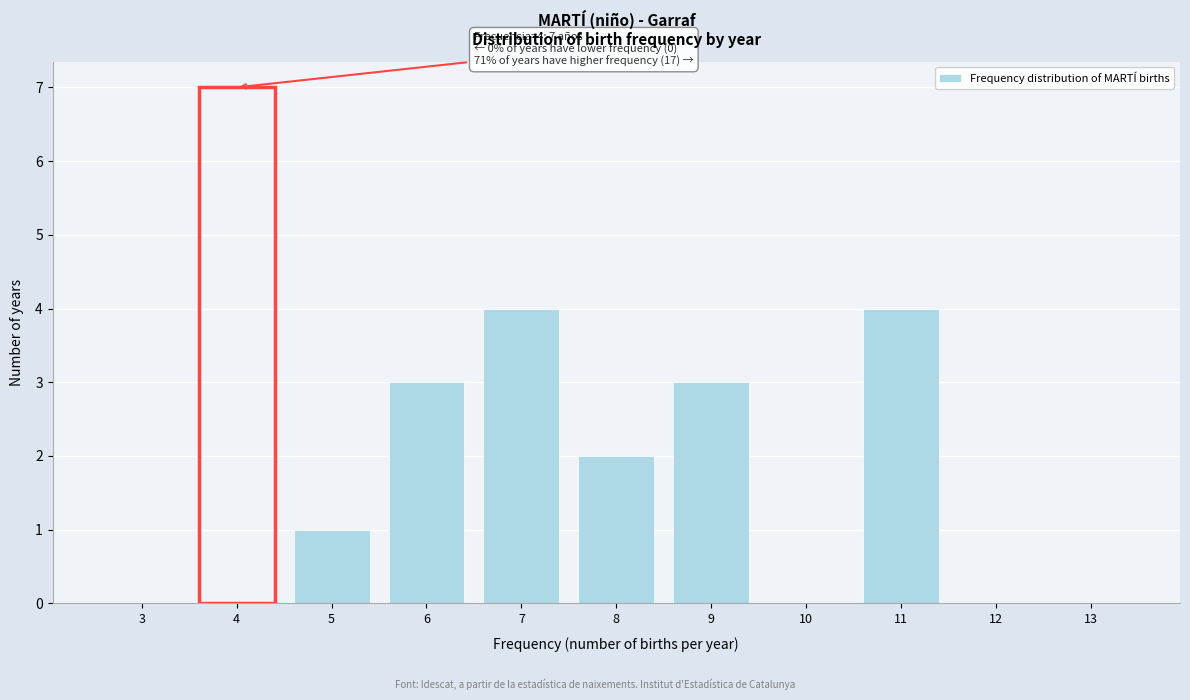

Reading left to right, transcribe all the data shown in this chart.

3=0	4=7	5=1	6=3	7=4	8=2	9=3	10=0	11=4	12=0	13=0